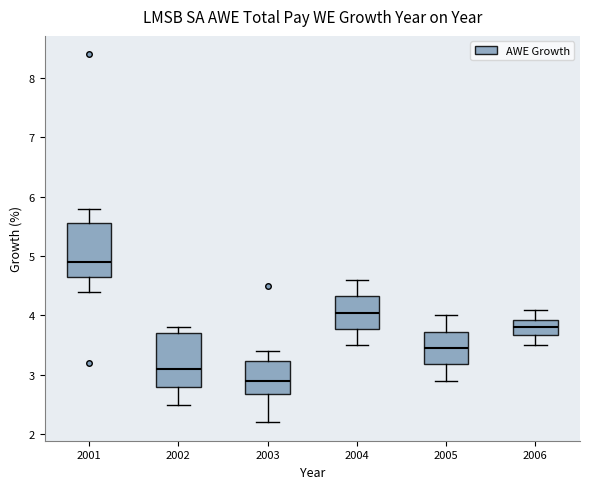

Reading left to right, read every box against the y-axis: the position of its median line, the range the box covers, and the ends of its whiskers. The values are not printed on the chart, so give them approximately, as read against the axis.

2001: median 4.9, box 4.7 to 5.6, whiskers 4.4 to 5.8
2002: median 3.1, box 2.8 to 3.7, whiskers 2.5 to 3.8
2003: median 2.9, box 2.7 to 3.2, whiskers 2.2 to 3.4
2004: median 4.1, box 3.8 to 4.3, whiskers 3.5 to 4.6
2005: median 3.5, box 3.2 to 3.7, whiskers 2.9 to 4.0
2006: median 3.8, box 3.7 to 3.9, whiskers 3.5 to 4.1